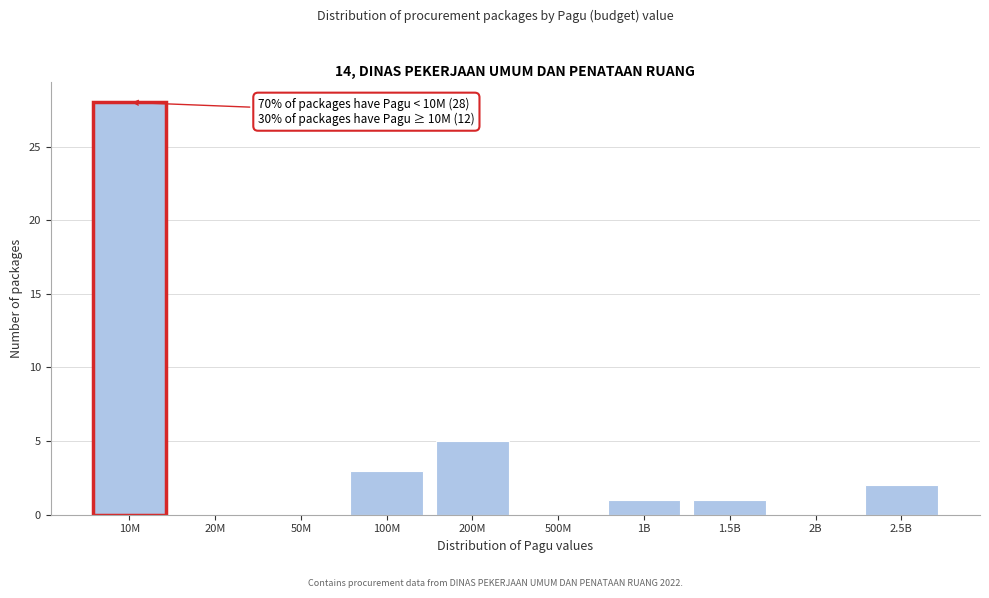

Reading left to right, what are all the values shown in this chart?

10M=28	20M=0	50M=0	100M=3	200M=5	500M=0	1B=1	1.5B=1	2B=0	2.5B=2